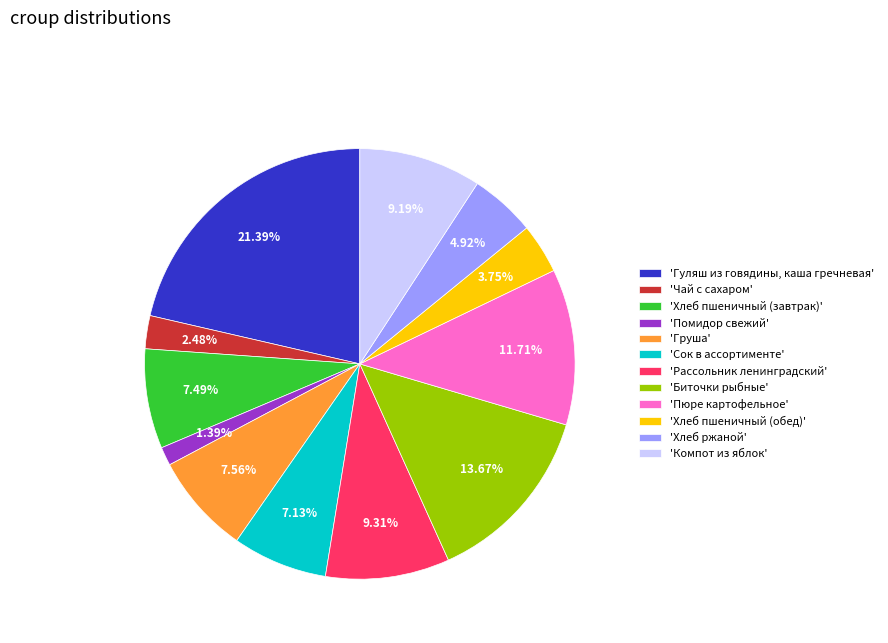

Which slice is the largest?

'Гуляш из говядины, каша гречневая'